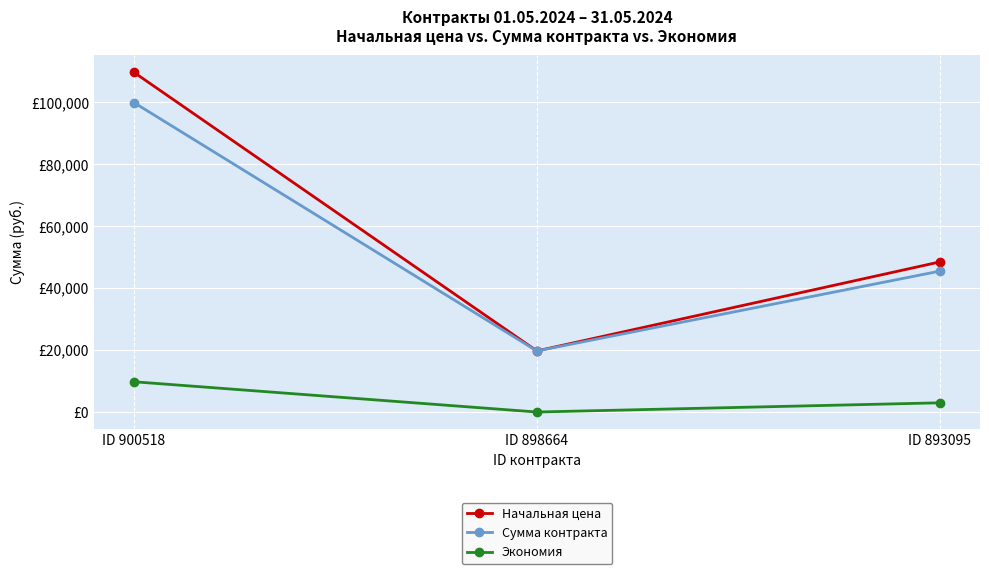

Does the chart have visible grid lines?

Yes